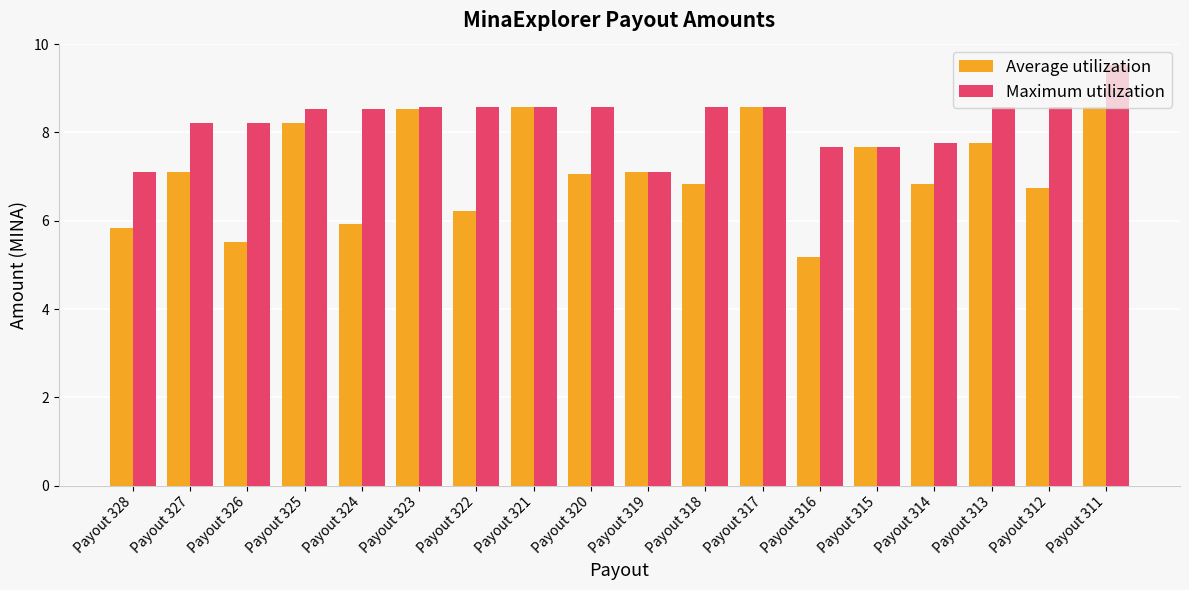

List the series in order of their peak value, lowest first.

Average utilization, Maximum utilization